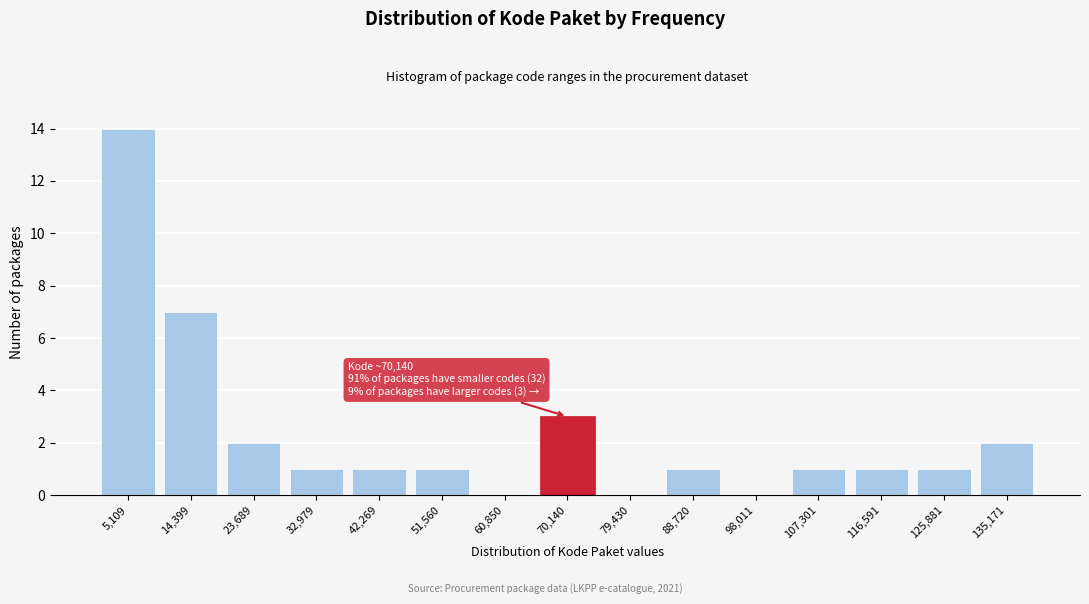

Reading right to left, extract all data points from this chart.

135,171=2	125,881=1	116,591=1	107,301=1	98,011=0	88,720=1	79,430=0	70,140=3	60,850=0	51,560=1	42,269=1	32,979=1	23,689=2	14,399=7	5,109=14